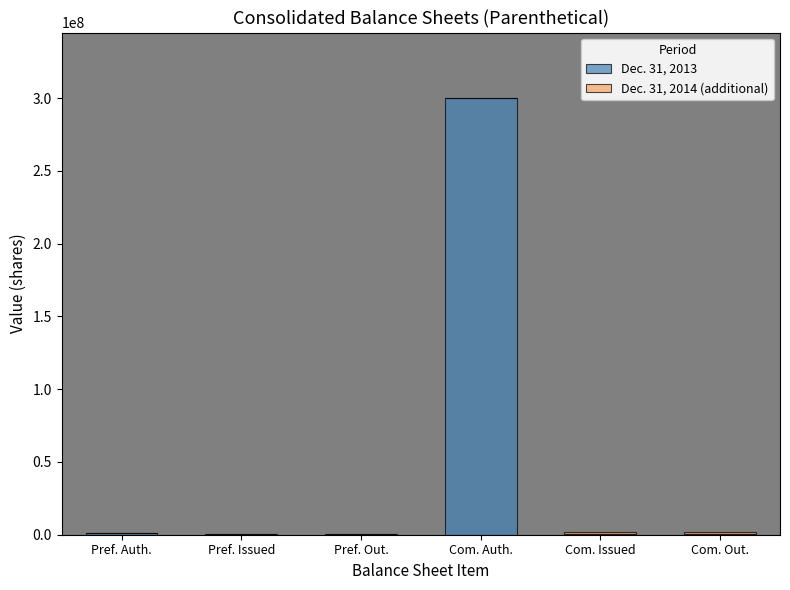

What is the total value across all series at Com. Issued?

1758500